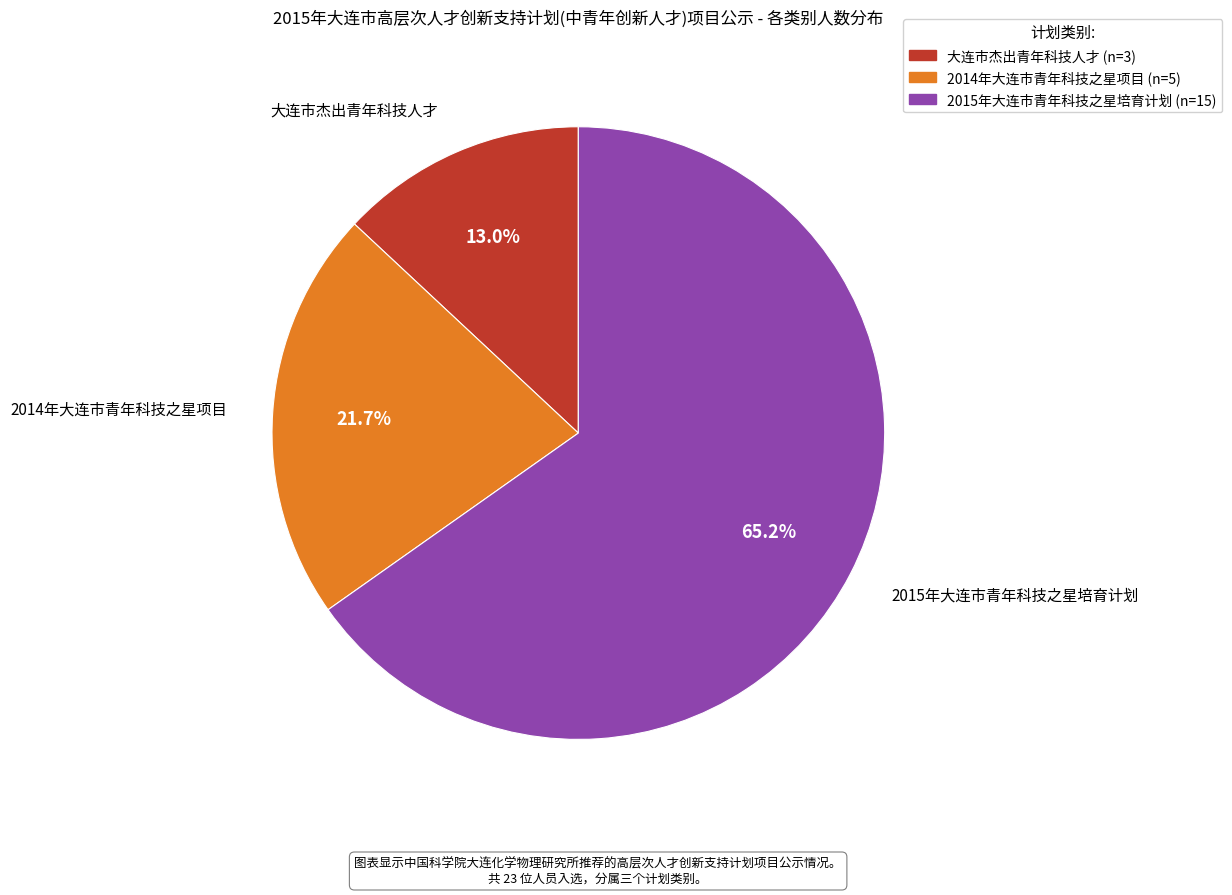

To the nearest percent, what is the difference between the 2015年大连市青年科技之星培育计划 and 大连市杰出青年科技人才 slice percentages?

52%